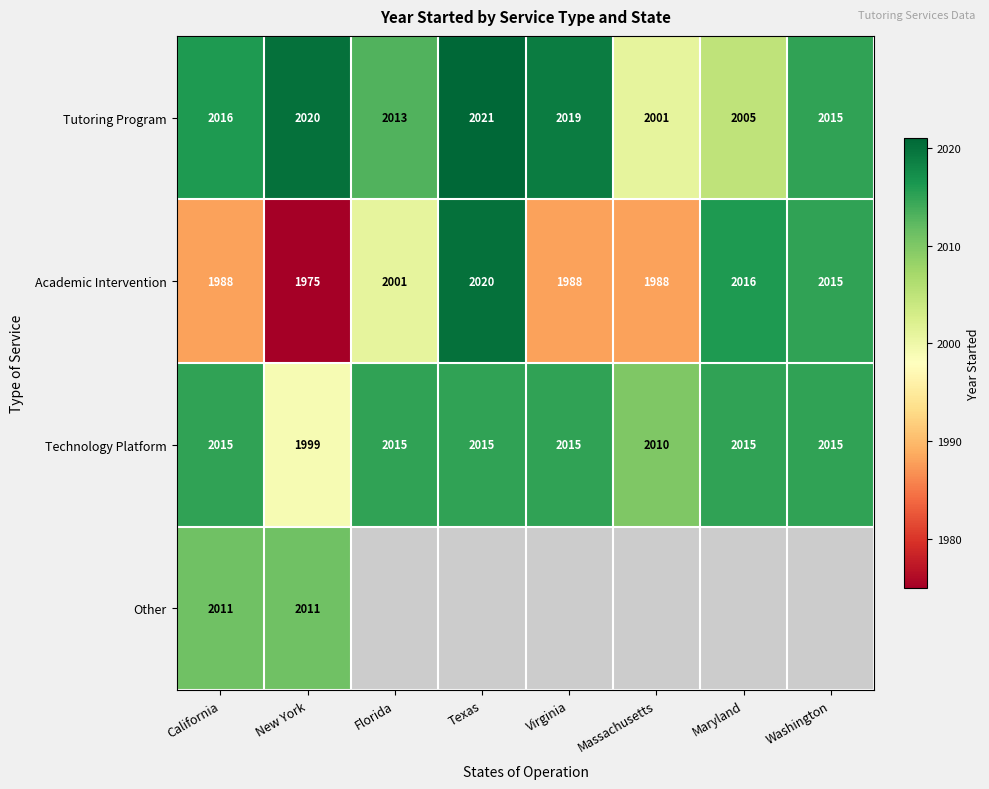

At which category is the sum across all series the highest?

California